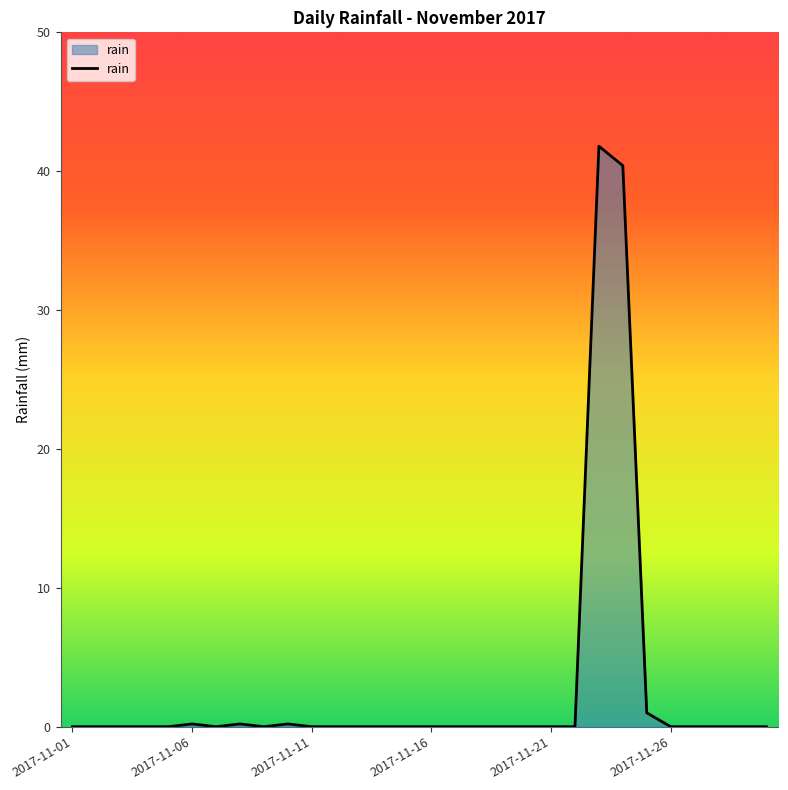

What is the difference between the maximum and minimum values?

41.8